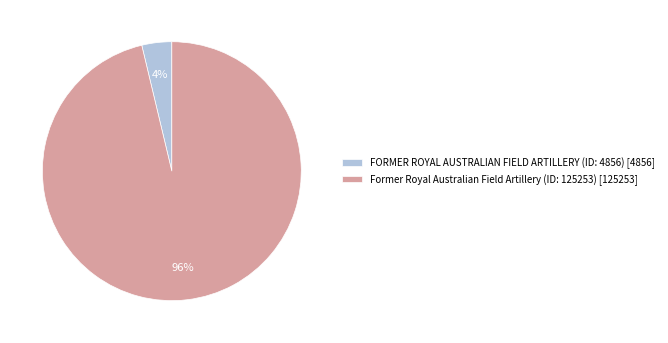

To the nearest percent, what is the average slice percentage?

50%